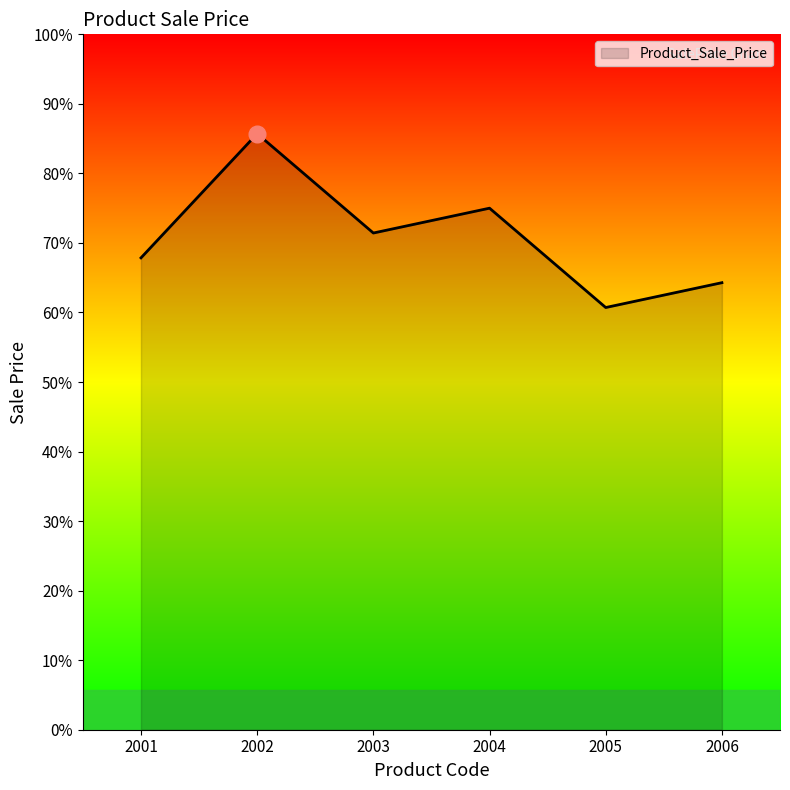

How many points are lower than both their immediate neighbors (excluding endpoints)?

2